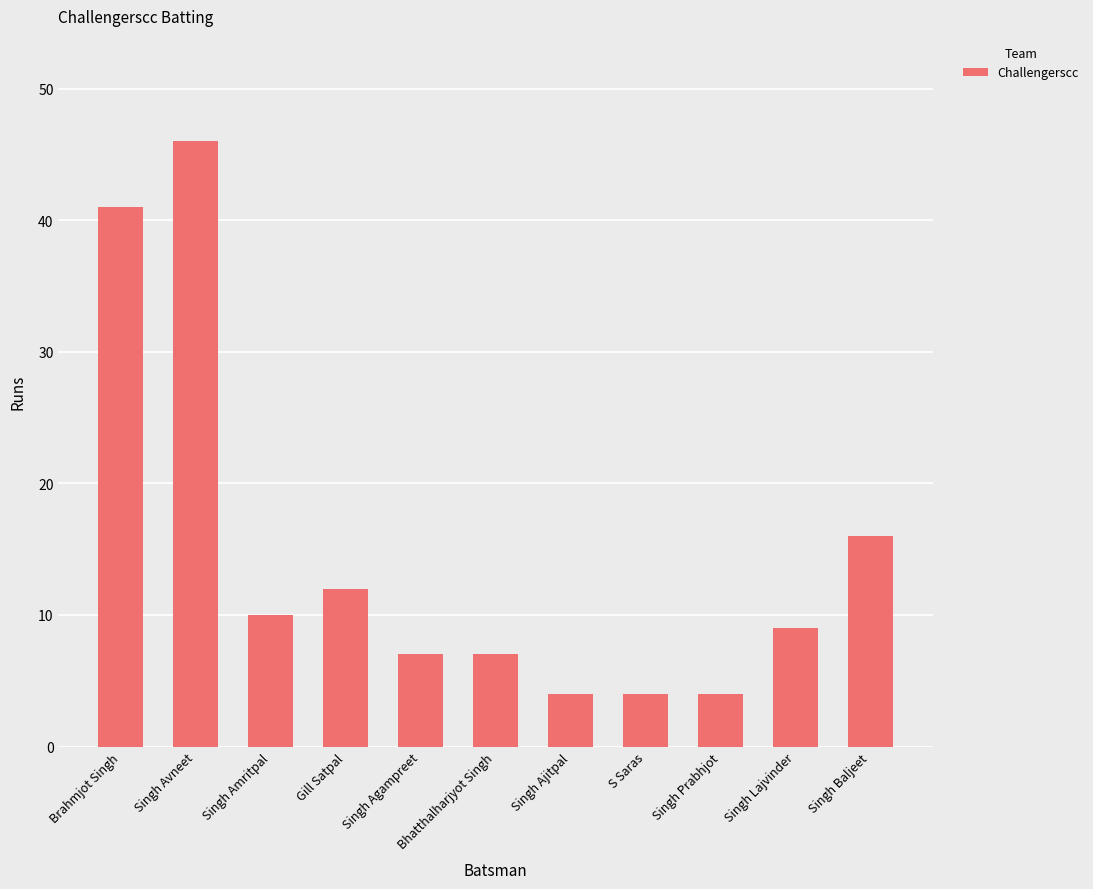

Reading left to right, what are all the values shown in this chart?

Brahmjot Singh=41	Singh Avneet=46	Singh Amritpal=10	Gill Satpal=12	Singh Agampreet=7	Bhatthalharjyot Singh=7	Singh Ajitpal=4	S Saras=4	Singh Prabhjot=4	Singh Lajvinder=9	Singh Baljeet=16